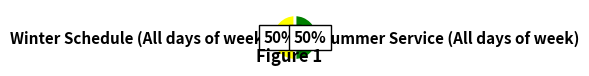

To the nearest percent, what percentage of the pie is Winter Schedule (All days of week)?

50%